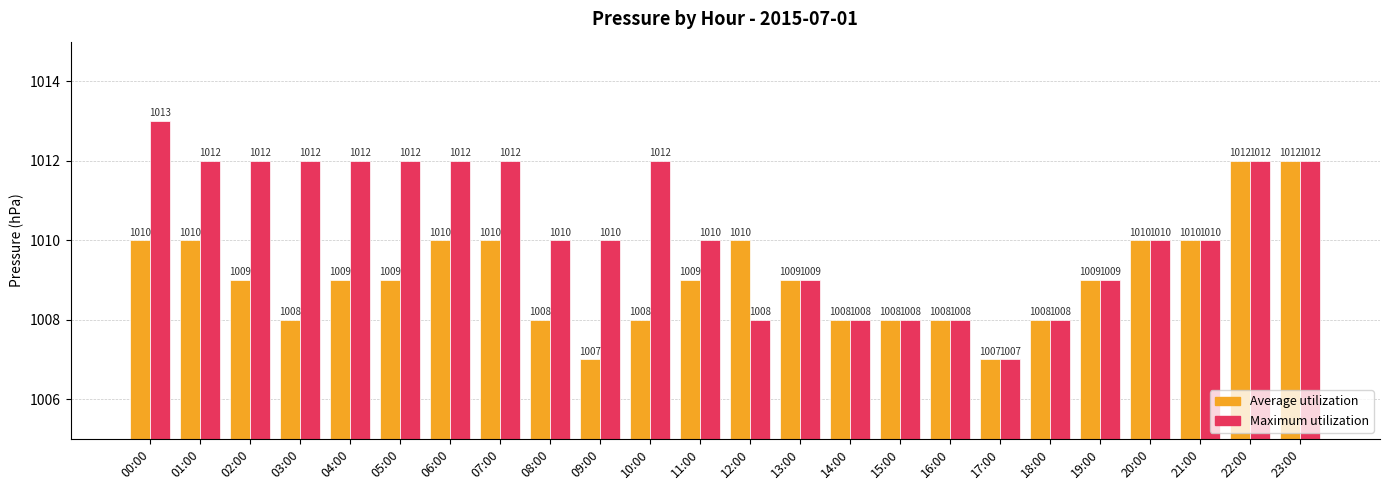

Reading left to right, transcribe all the data shown in this chart.

Average utilization: 00:00=1010	01:00=1010	02:00=1009	03:00=1008	04:00=1009	05:00=1009	06:00=1010	07:00=1010	08:00=1008	09:00=1007	10:00=1008	11:00=1009	12:00=1010	13:00=1009	14:00=1008	15:00=1008	16:00=1008	17:00=1007	18:00=1008	19:00=1009	20:00=1010	21:00=1010	22:00=1012	23:00=1012
Maximum utilization: 00:00=1013	01:00=1012	02:00=1012	03:00=1012	04:00=1012	05:00=1012	06:00=1012	07:00=1012	08:00=1010	09:00=1010	10:00=1012	11:00=1010	12:00=1008	13:00=1009	14:00=1008	15:00=1008	16:00=1008	17:00=1007	18:00=1008	19:00=1009	20:00=1010	21:00=1010	22:00=1012	23:00=1012